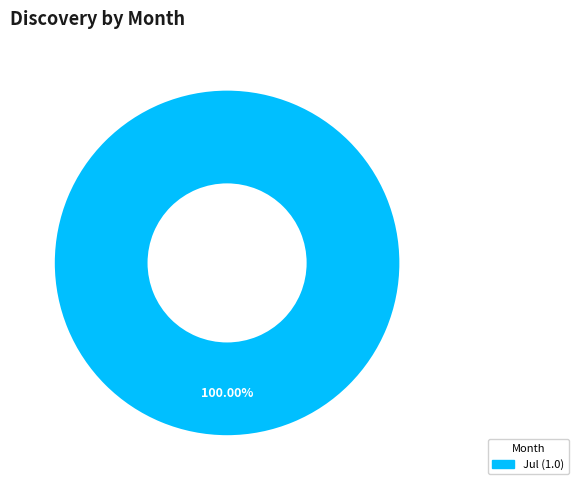

Is there a majority slice in this chart?

Yes